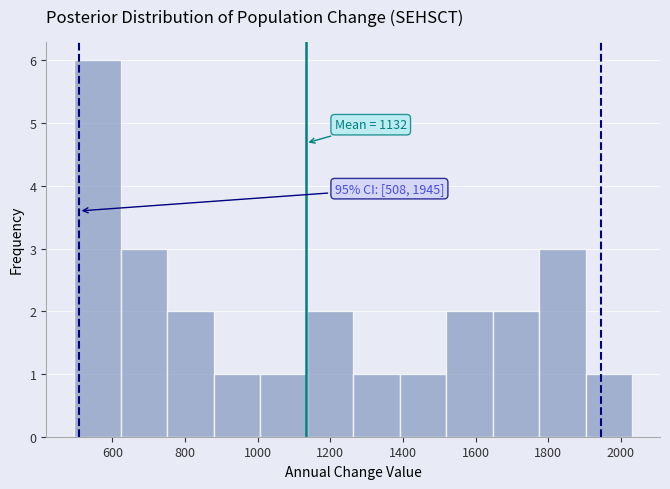

Over which range of the x-axis is the bar tallest?

500 to 620